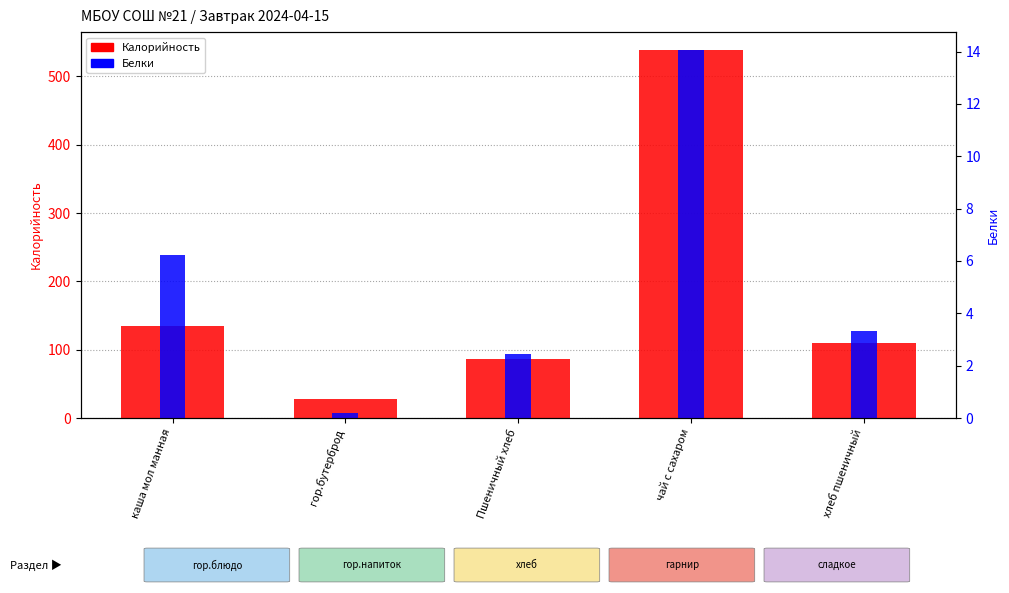

How many bars are there in each group?

2